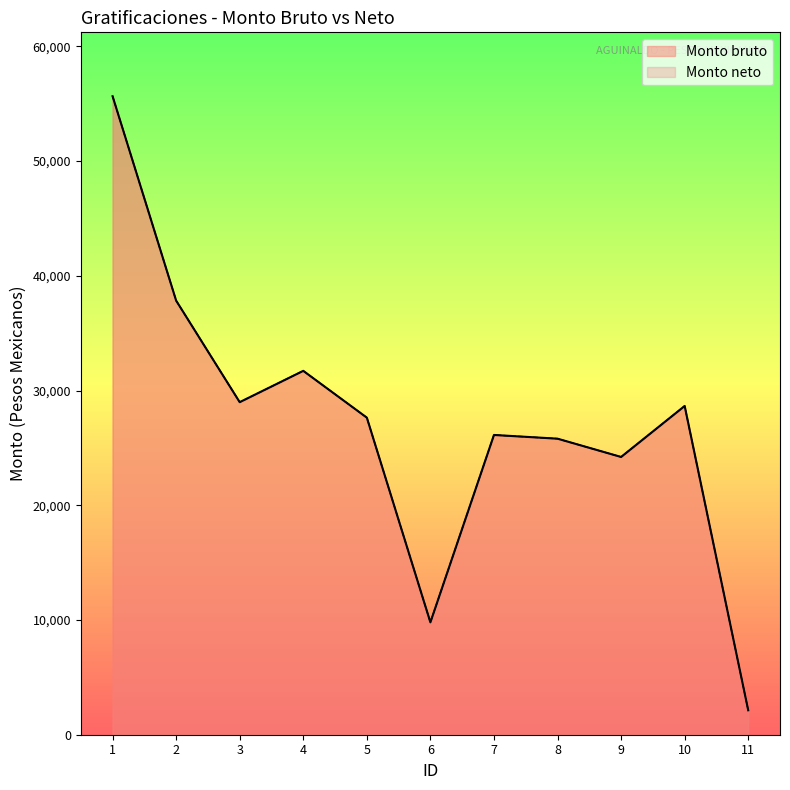

Between 8 and 5, which is larger?

5